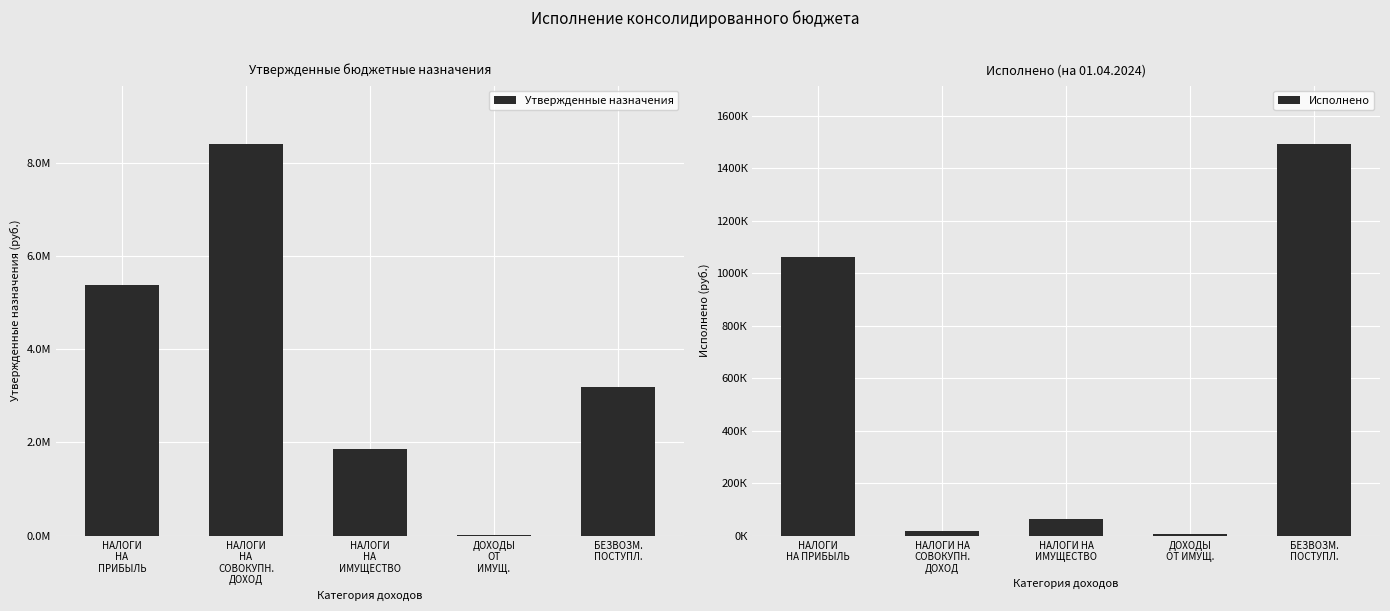

What is the average value of the Исполнено series?

529098.8